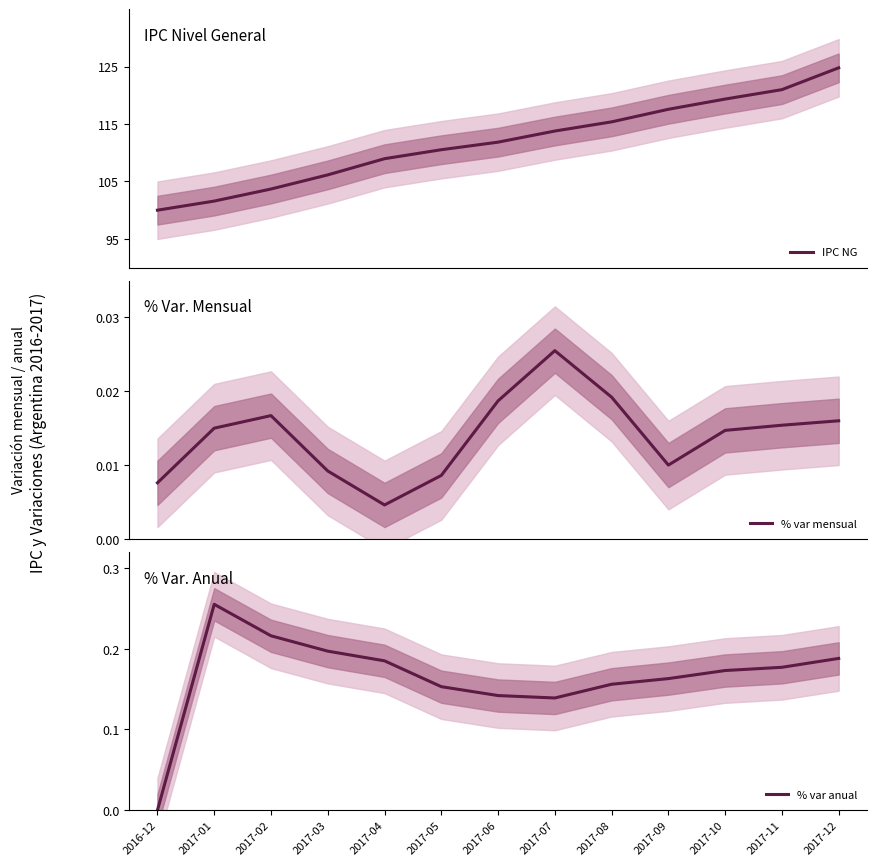

Which series changed the most between 2016-12 and 2017-10?

IPC NG